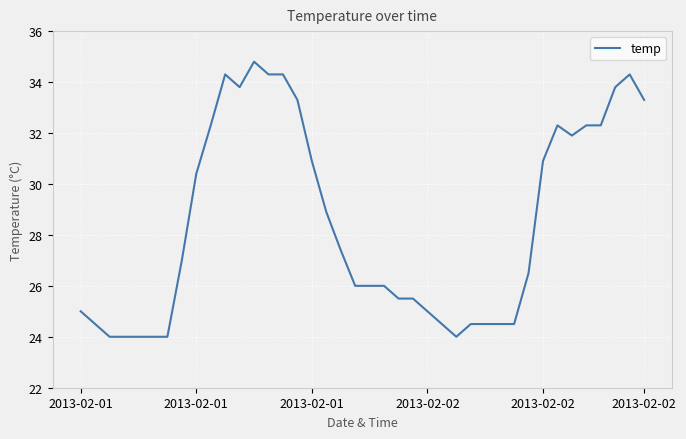

What is the minimum value shown in the chart?

24.0